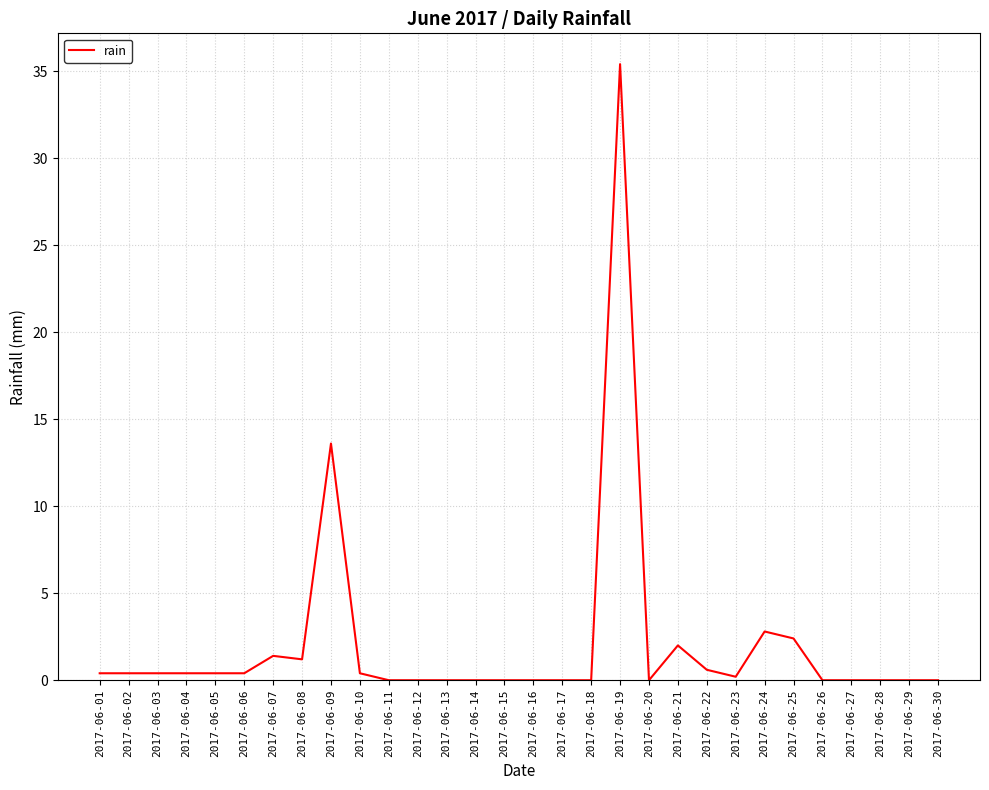

What is the sum of the values at 2017-06-03 and 2017-06-06?

0.8